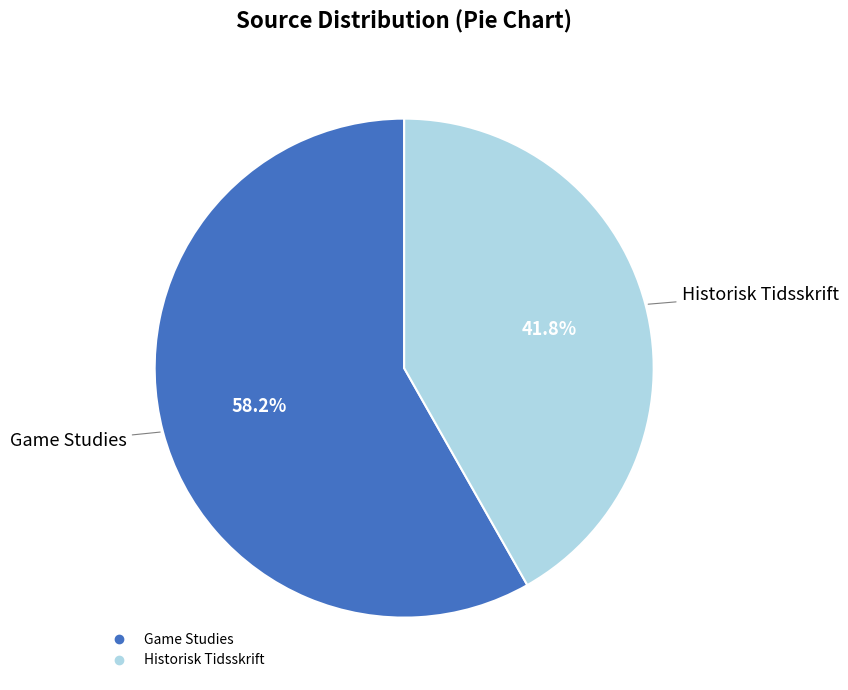

What is the ratio of the value at Historisk Tidsskrift to the value at Game Studies?

0.7